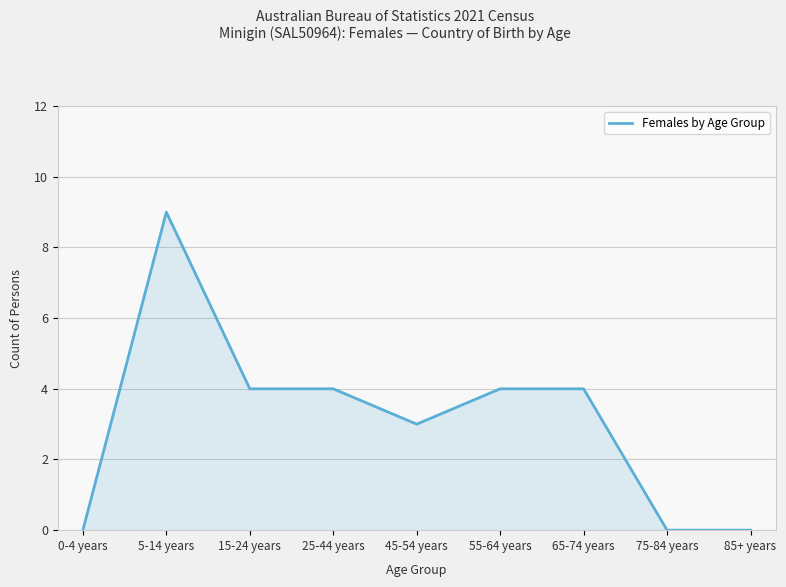

Is it true that the value at 65-74 years is 4?

True